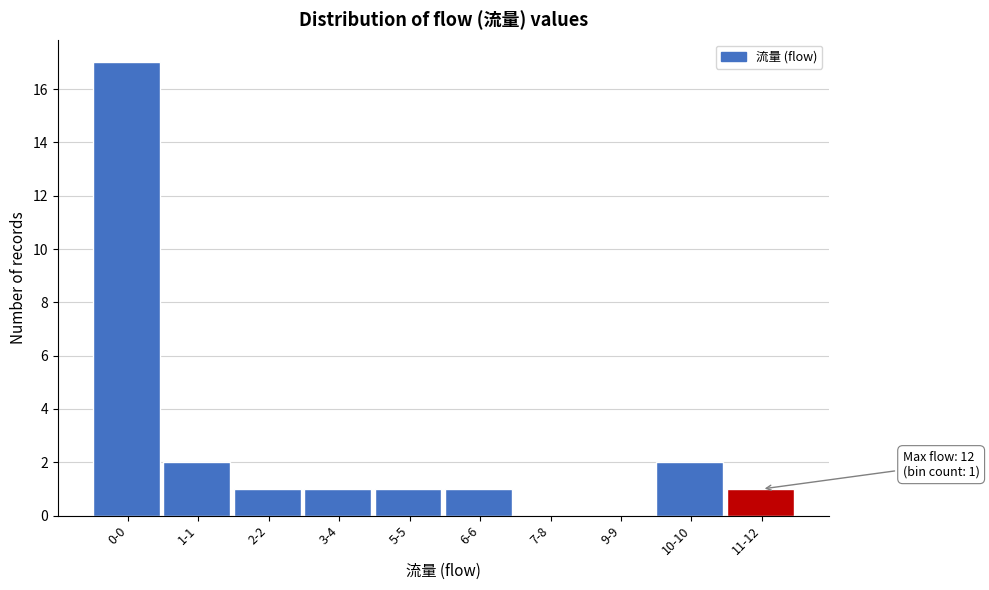

Reading left to right, list all the values displayed in this chart.

0-0=17	1-1=2	2-2=1	3-4=1	5-5=1	6-6=1	7-8=0	9-9=0	10-10=2	11-12=1